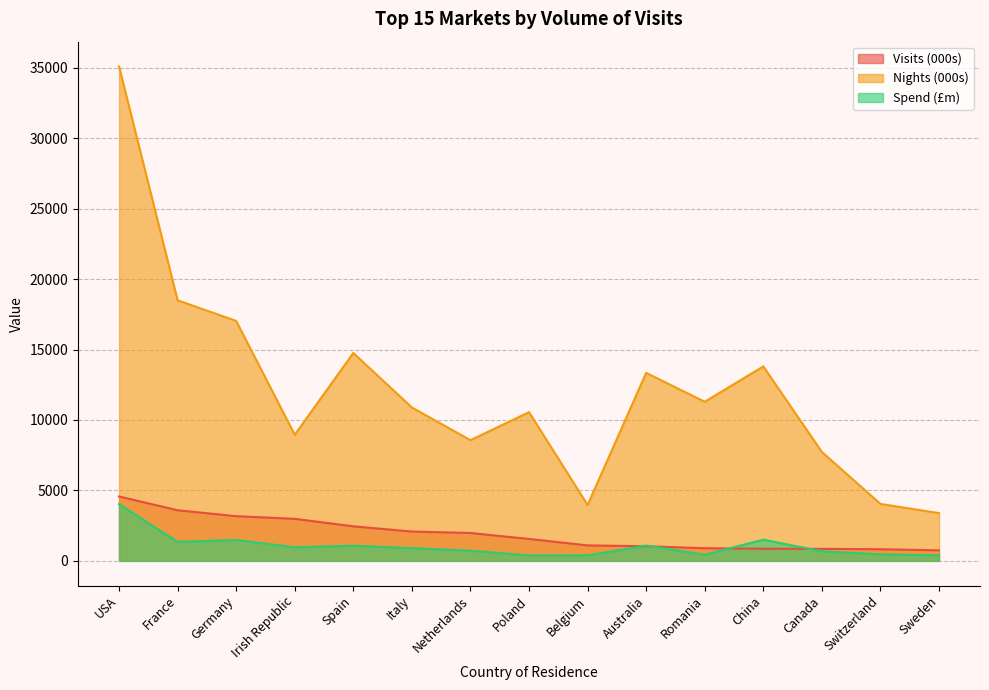

At which category does the chart reach its peak across all series?

USA